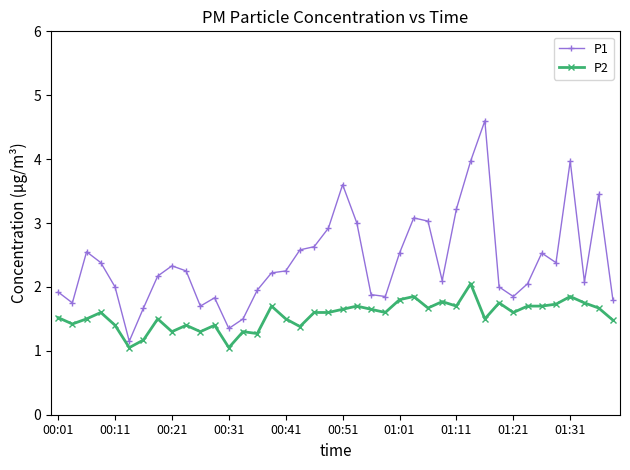

What are all the series names shown in the legend?

P1, P2